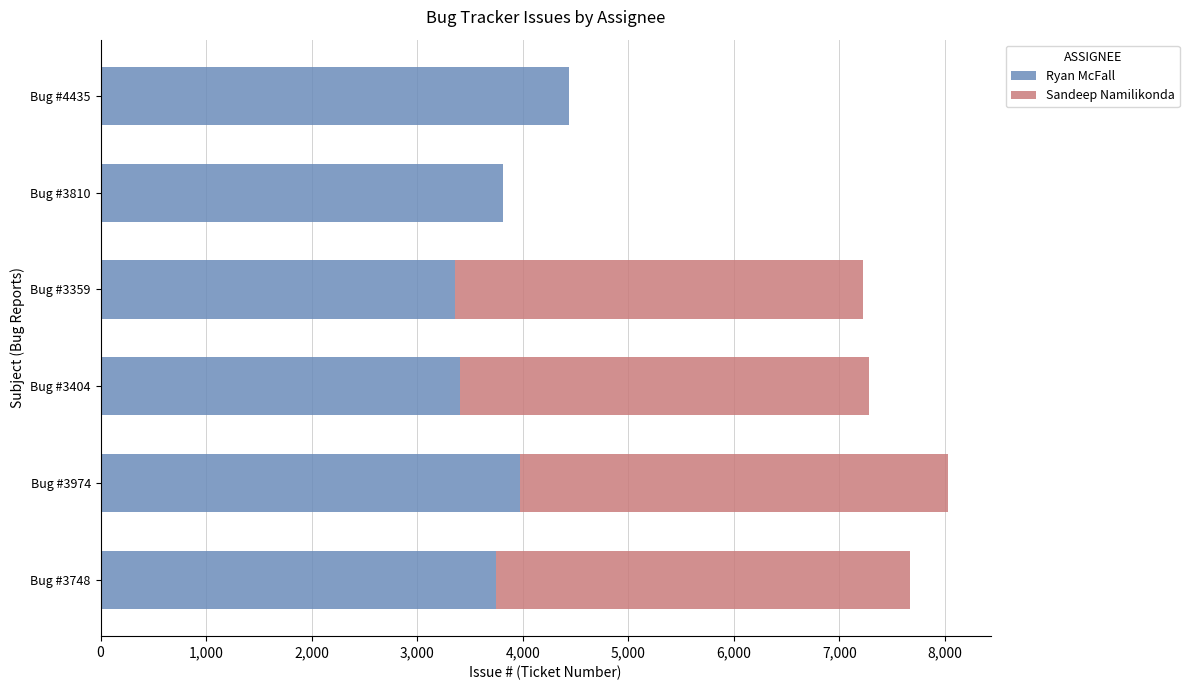

What is the highest value of the Ryan McFall series?

4435